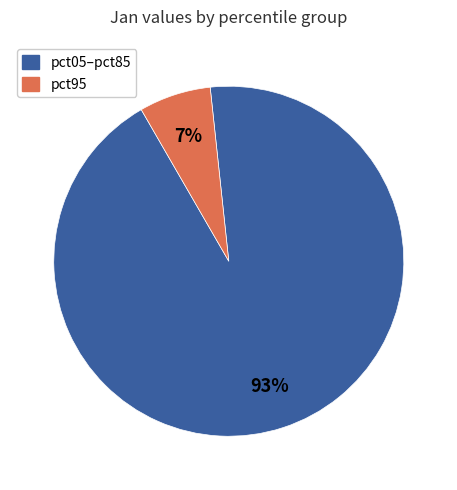

How many segments does this pie chart have?

2